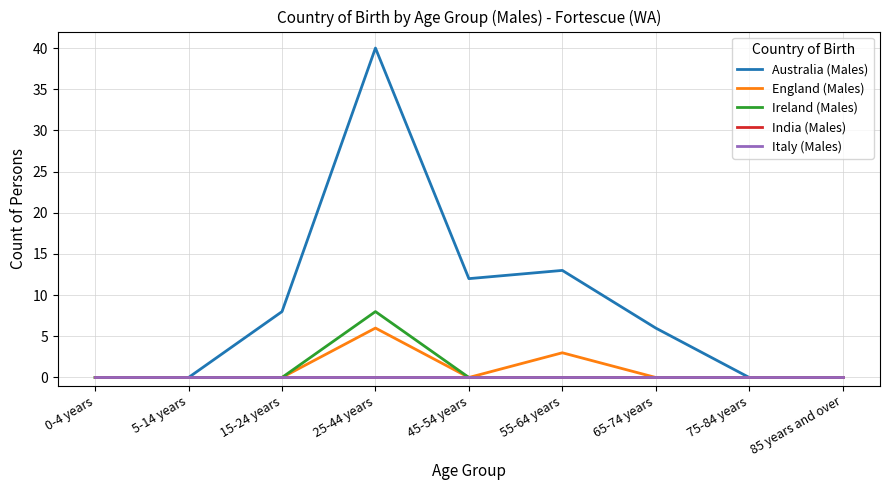

Rank the categories by India (Males) value from lowest to highest.

0-4 years, 5-14 years, 15-24 years, 25-44 years, 45-54 years, 55-64 years, 65-74 years, 75-84 years, 85 years and over